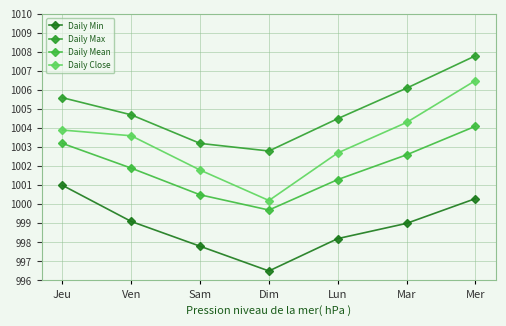

Is it true that Daily Min equals 1721.9 at Ven?

False